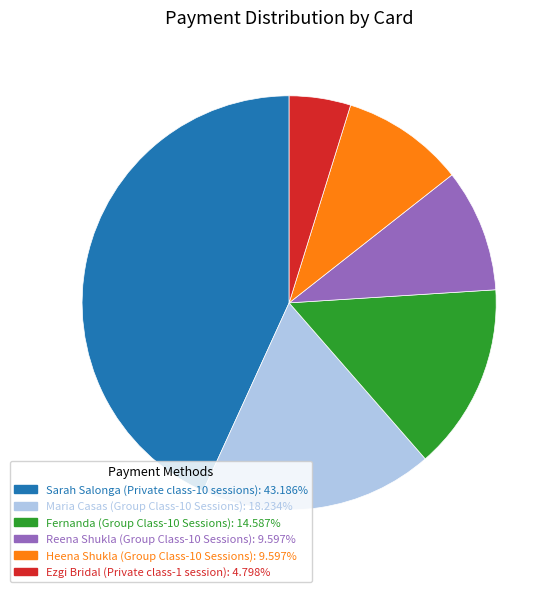

Is it true that Reena Shukla (Group Class-10 Sessions) is 10% of the pie?

True